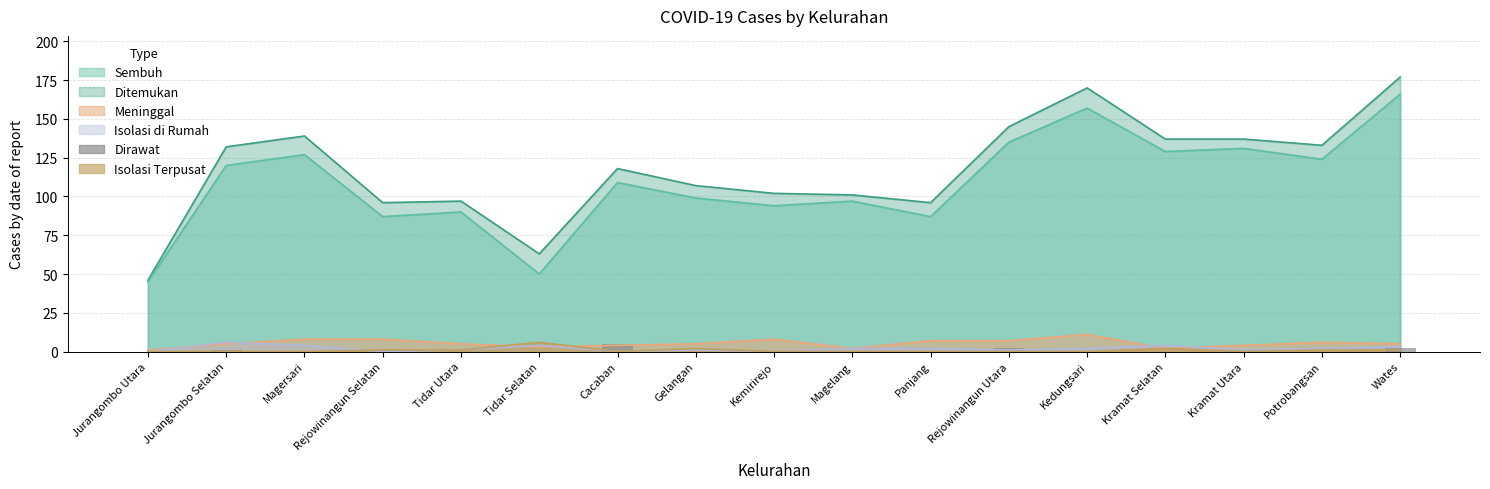

Count the number of categories in the chart.

17